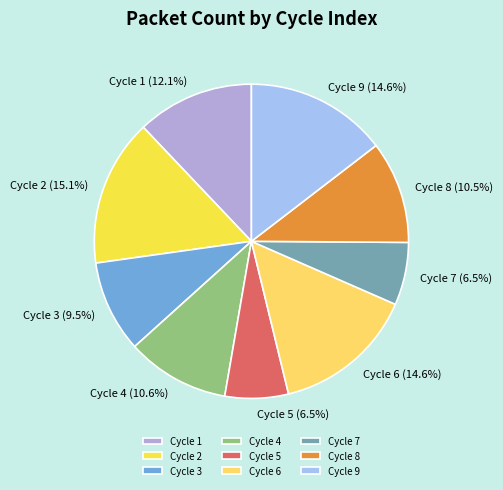

What percentage do Cycle 8 (10.5%) and Cycle 3 (9.5%) together represent?

20.0%